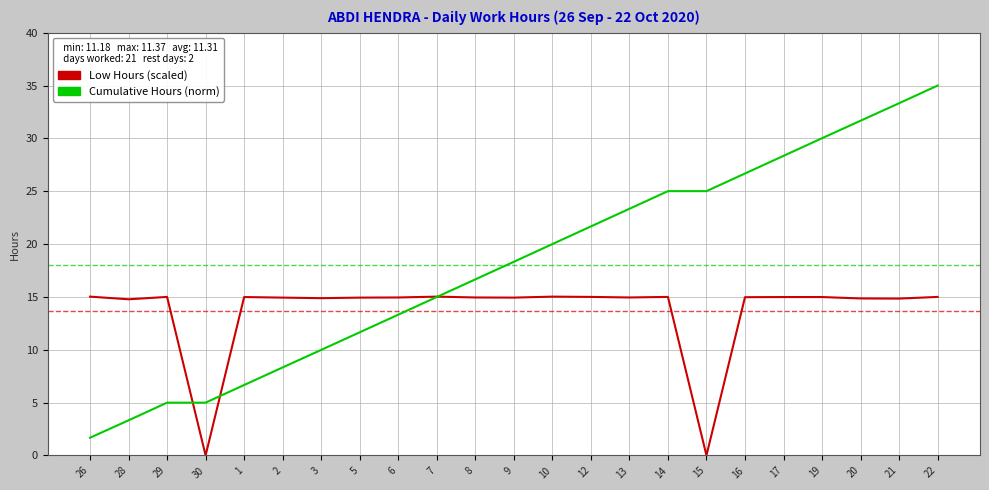

What is the sum of the Cumulative Hours (norm) values at 29 and 7?

20.0